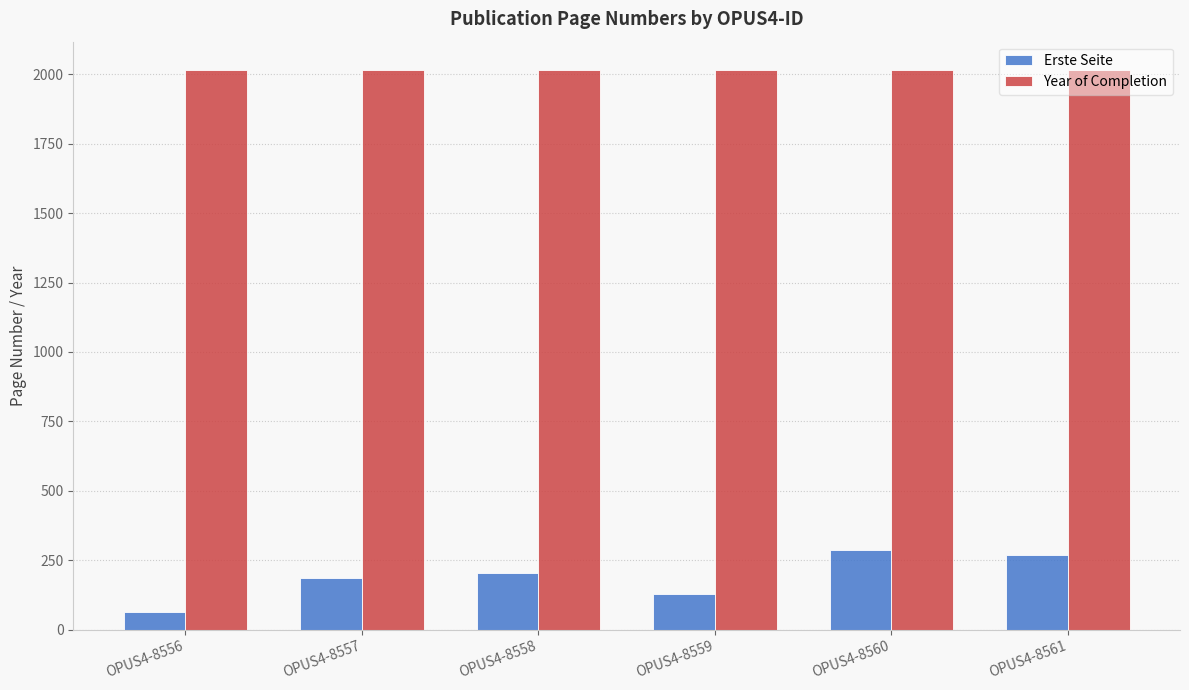

Reading right to left, extract all data points from this chart.

Erste Seite: OPUS4-8561=267	OPUS4-8560=285	OPUS4-8559=128	OPUS4-8558=204	OPUS4-8557=187	OPUS4-8556=62
Year of Completion: OPUS4-8561=2017	OPUS4-8560=2017	OPUS4-8559=2017	OPUS4-8558=2017	OPUS4-8557=2017	OPUS4-8556=2017